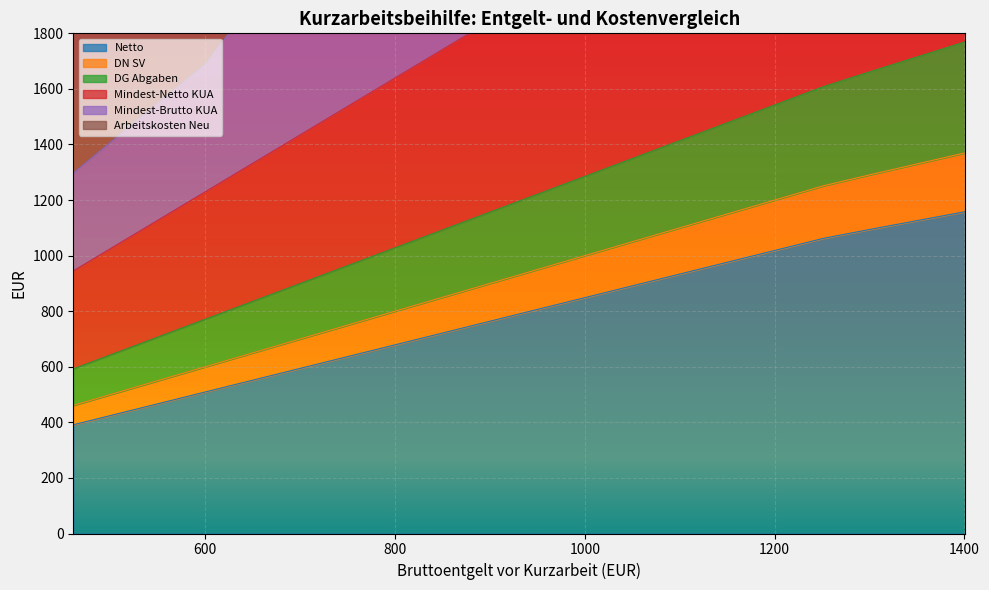

What is the difference between the second highest and minimum values in the Netto series?

735.2